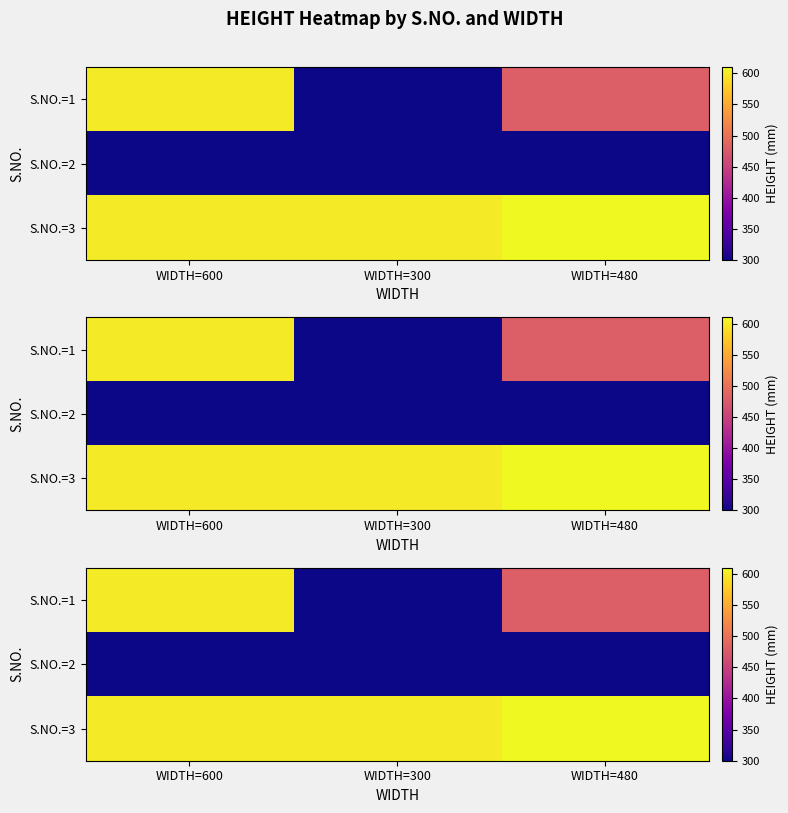

Rank the series by their average value, from highest to lowest.

S.NO.=3, S.NO.=1, S.NO.=2